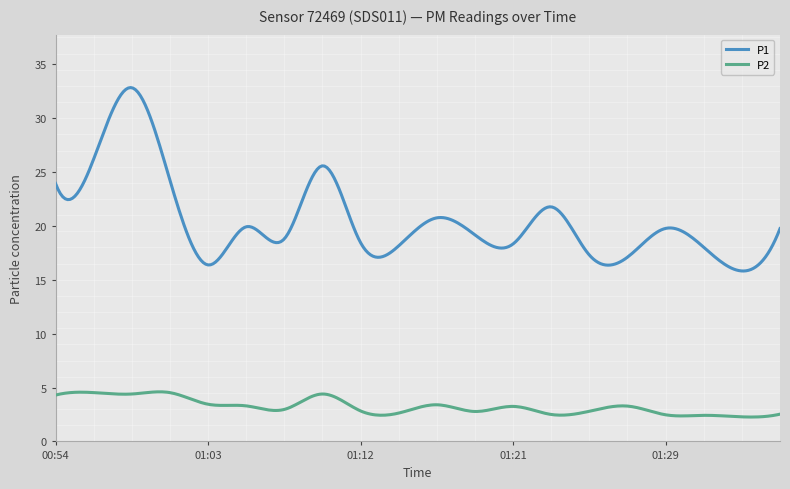

True or false: P1 and P2 intersect in this chart.

False